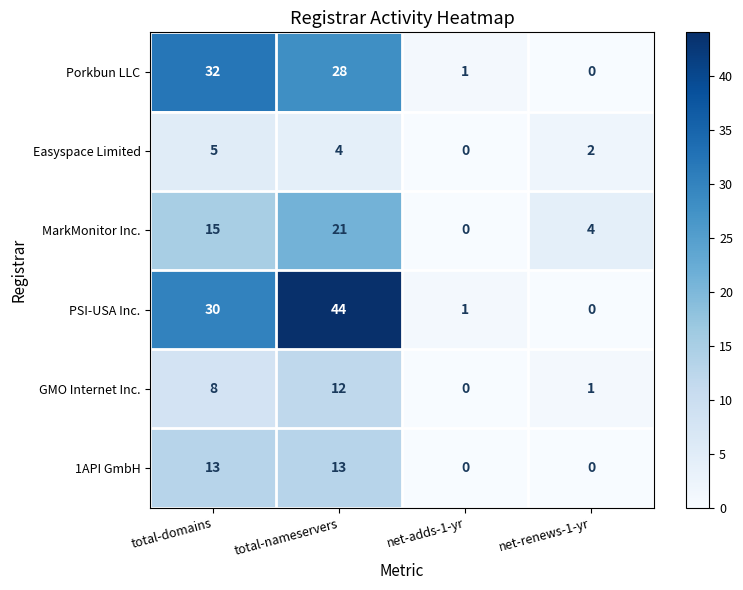

The value of MarkMonitor Inc. at total-domains is 15. True or false?

True